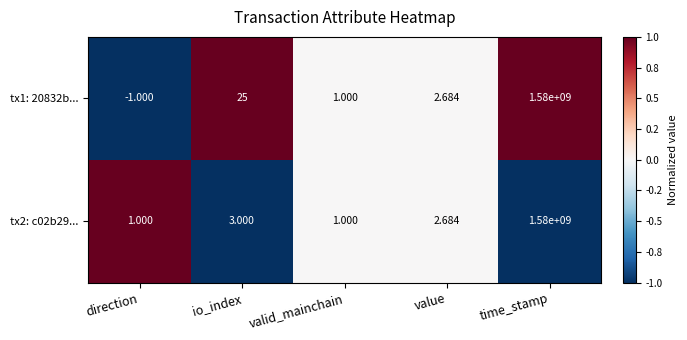

At io_index, list the series in order from smallest to largest.

tx2: c02b29..., tx1: 20832b...